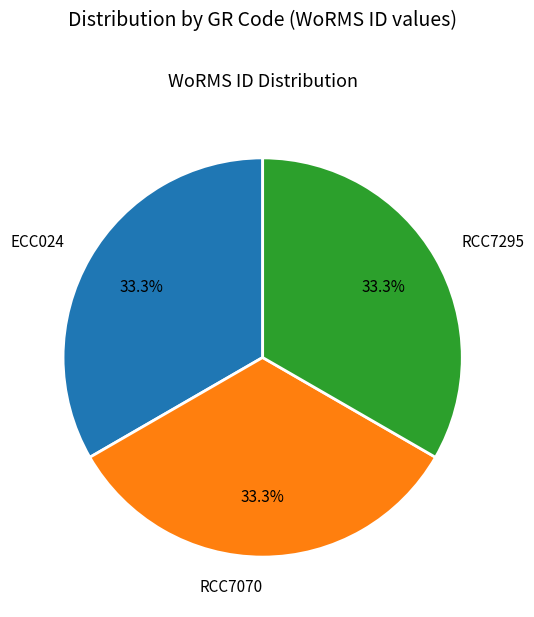

Approximately how many times larger is the value at RCC7070 compared to ECC024?

1.0